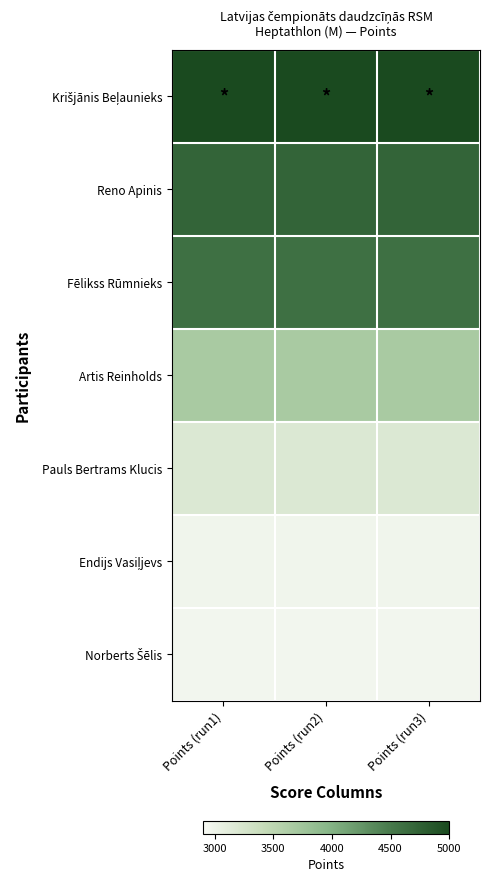

Which series has the largest total across all categories?

Krišjānis Beļaunieks